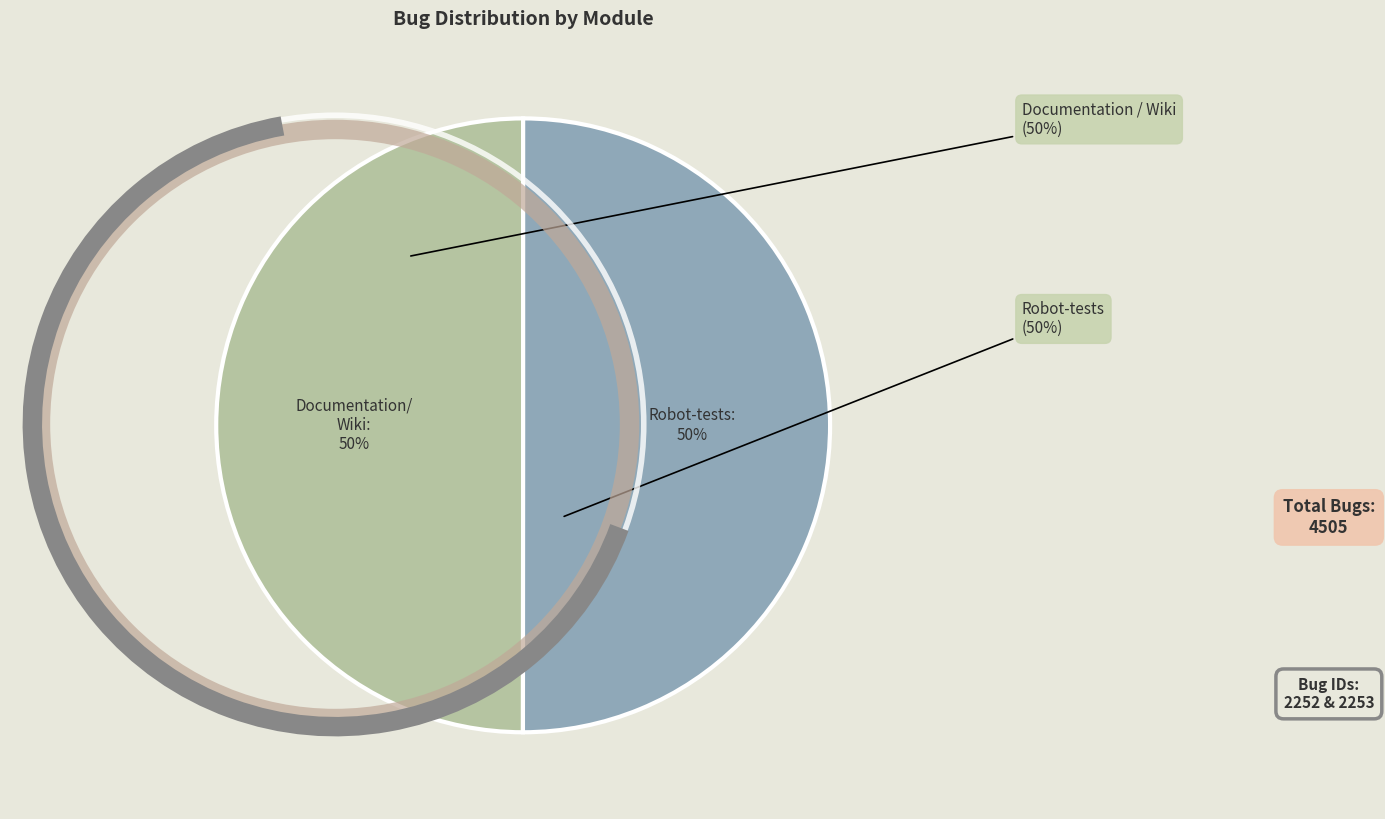

True or false: Robot-tests accounts for 60% of the total.

False